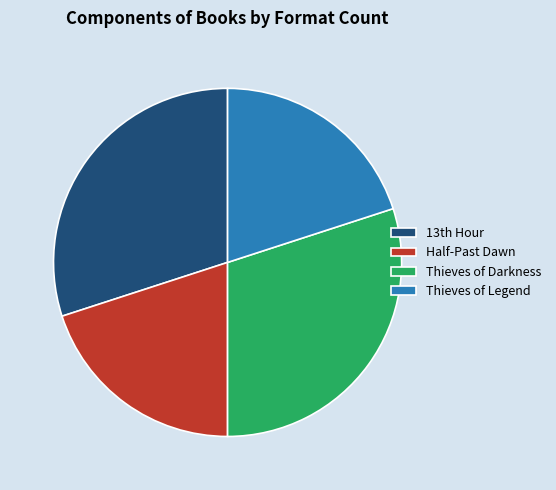

Is the sum of Half-Past Dawn and Thieves of Legend greater than half?

No